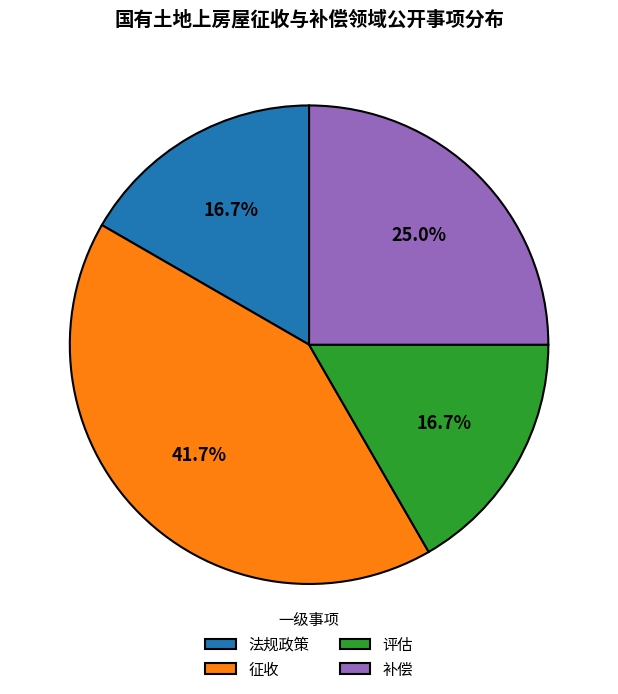

What is the largest slice in the pie chart?

征收